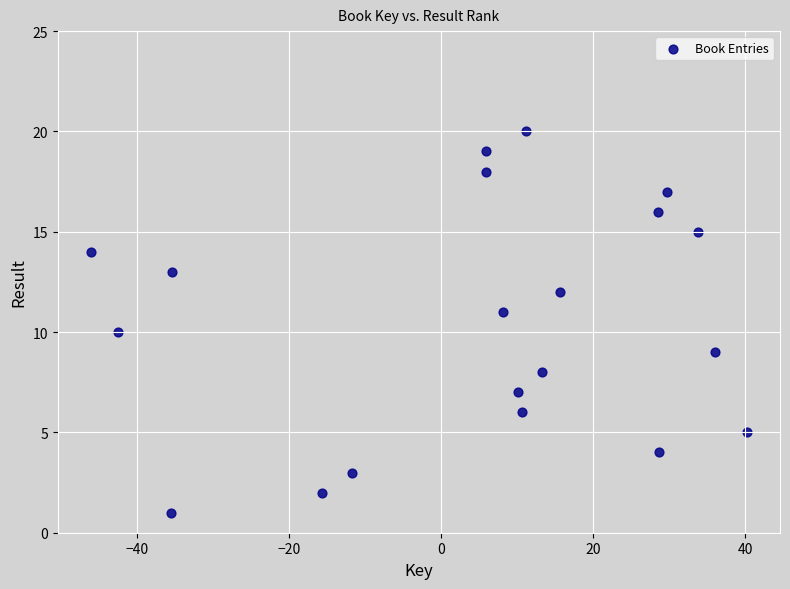

What is the range of Y values (max minus min)?

19